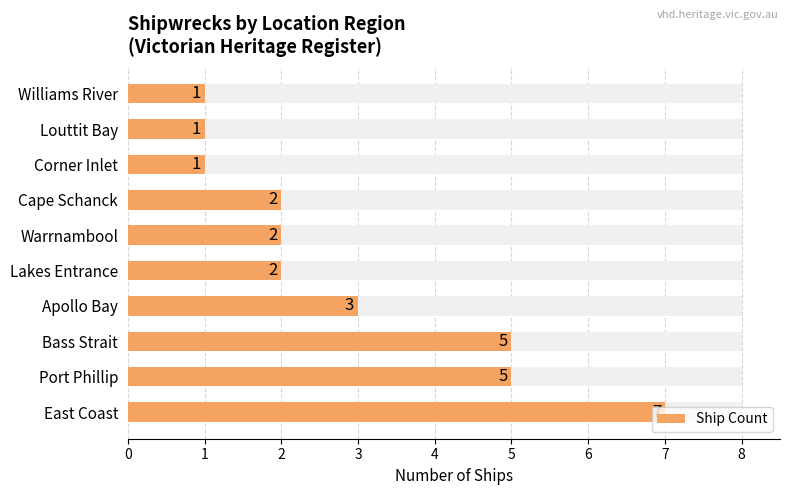

Rank the categories by value from lowest to highest.

Corner Inlet, Louttit Bay, Williams River, Lakes Entrance, Warrnambool, Cape Schanck, Apollo Bay, Port Phillip, Bass Strait, East Coast